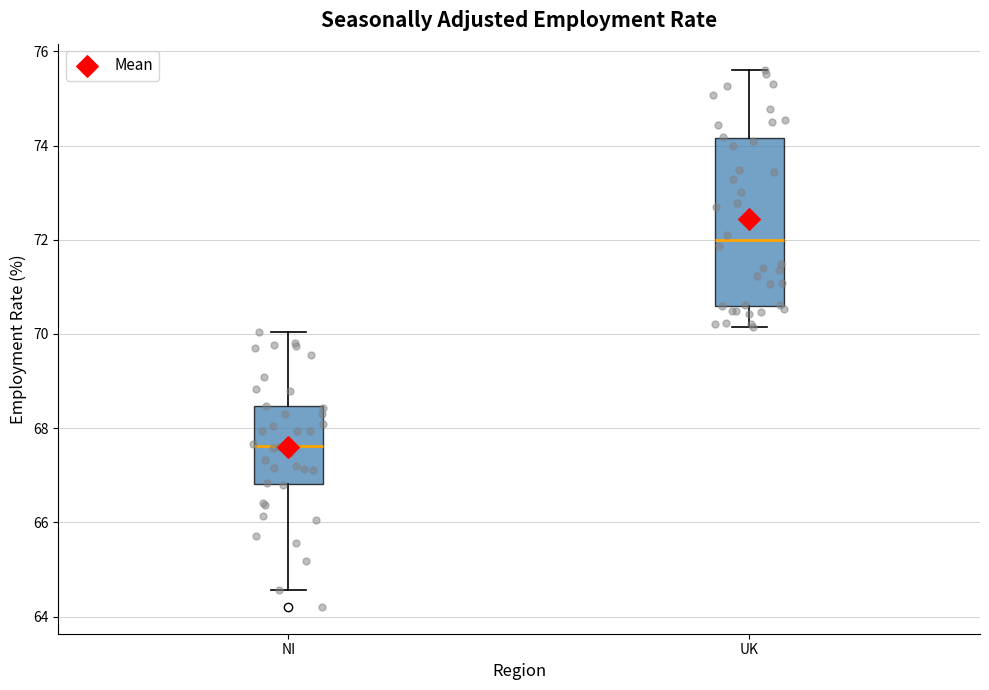

Reading left to right, transcribe this box plot: for each box, give where its median line is, the range the box spans, and where its two whiskers end, as read against the y-axis. The values are not printed on the chart, so give them approximately, as read against the axis.

NI: median 67.6, box 66.8 to 68.4, whiskers 64.6 to 70.0
UK: median 72.0, box 70.6 to 74.2, whiskers 70.2 to 75.6